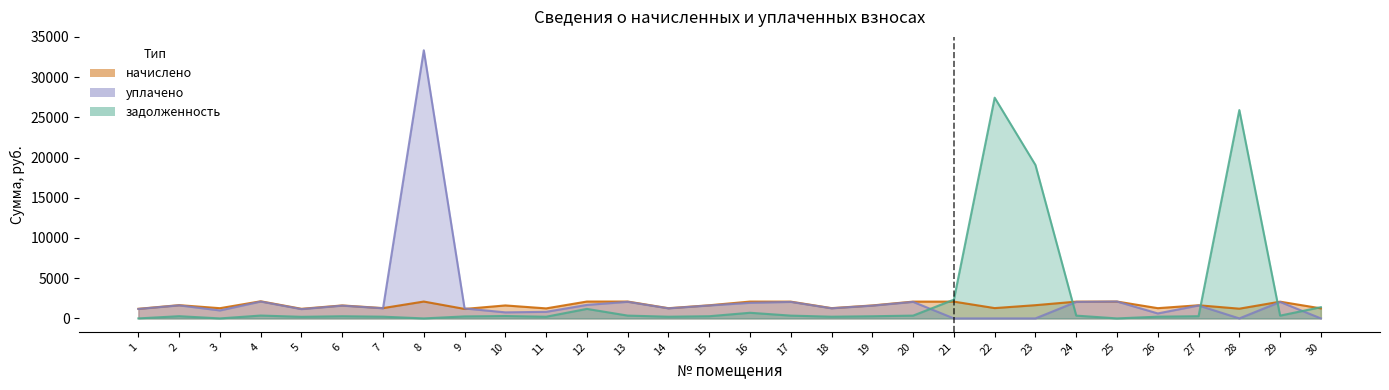

Is it true that задолженность equals 269.1 at 6?

True